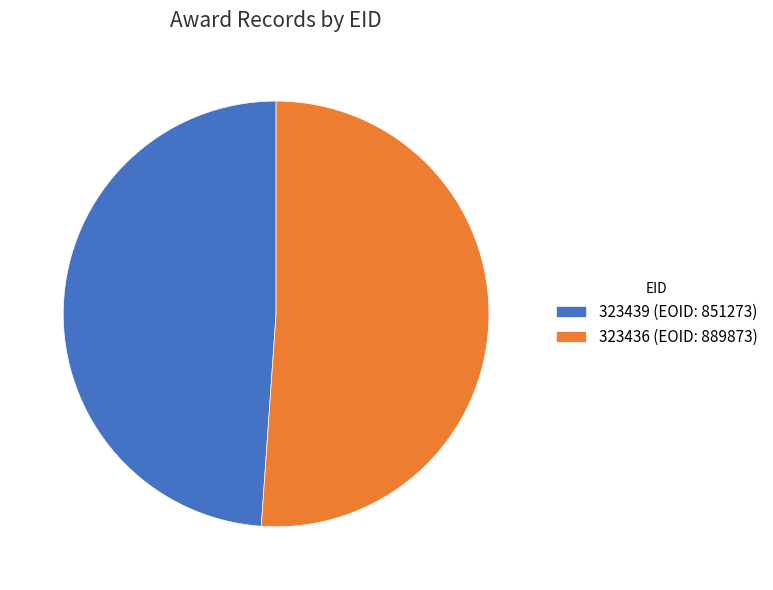

Between 323436 and 323439, which is larger?

323436